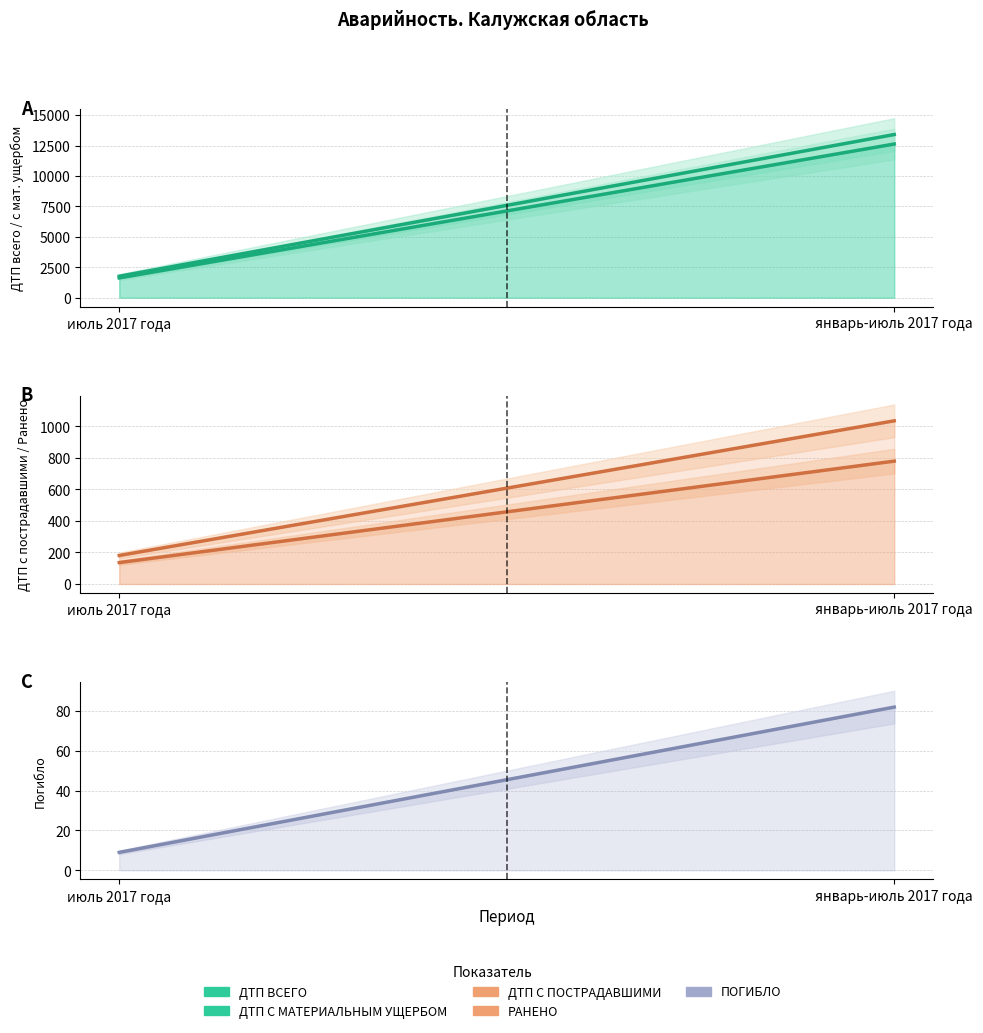

What is the difference between the maximum and minimum values in the РАНЕНО series?

855